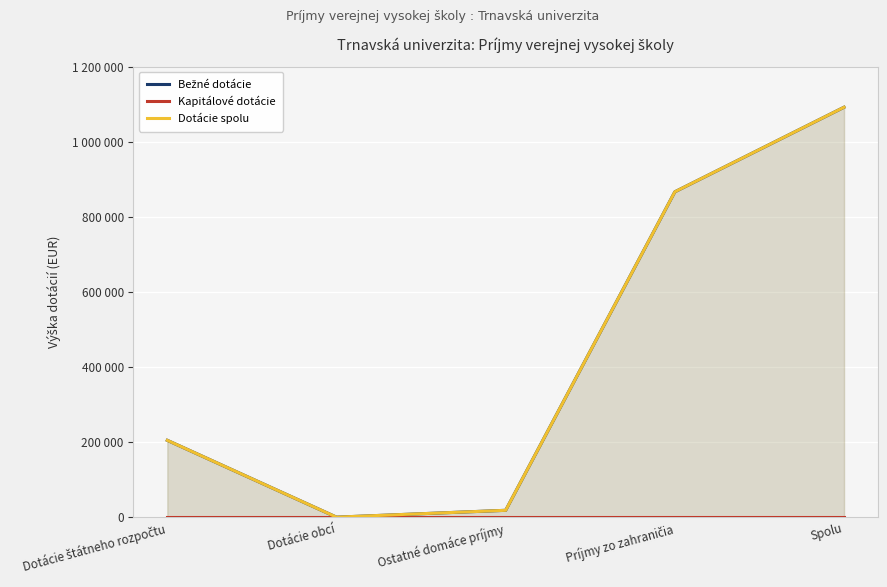

What position from the right is Dotácie štátneho rozpočtu?

5